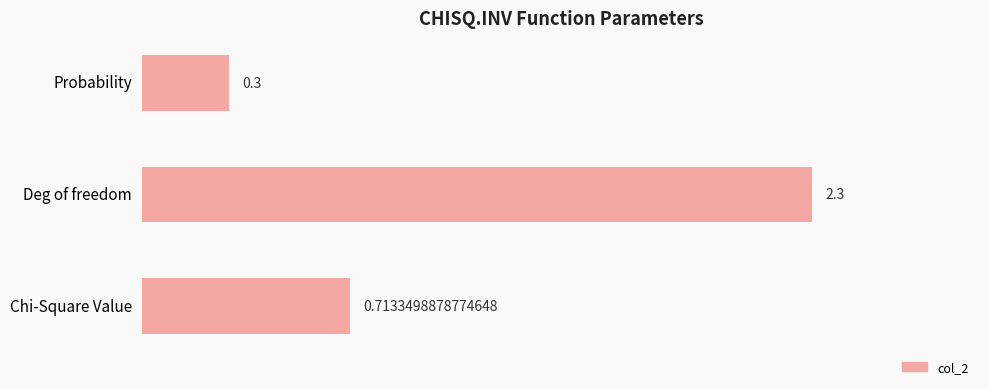

What is the sum of all values?

3.3